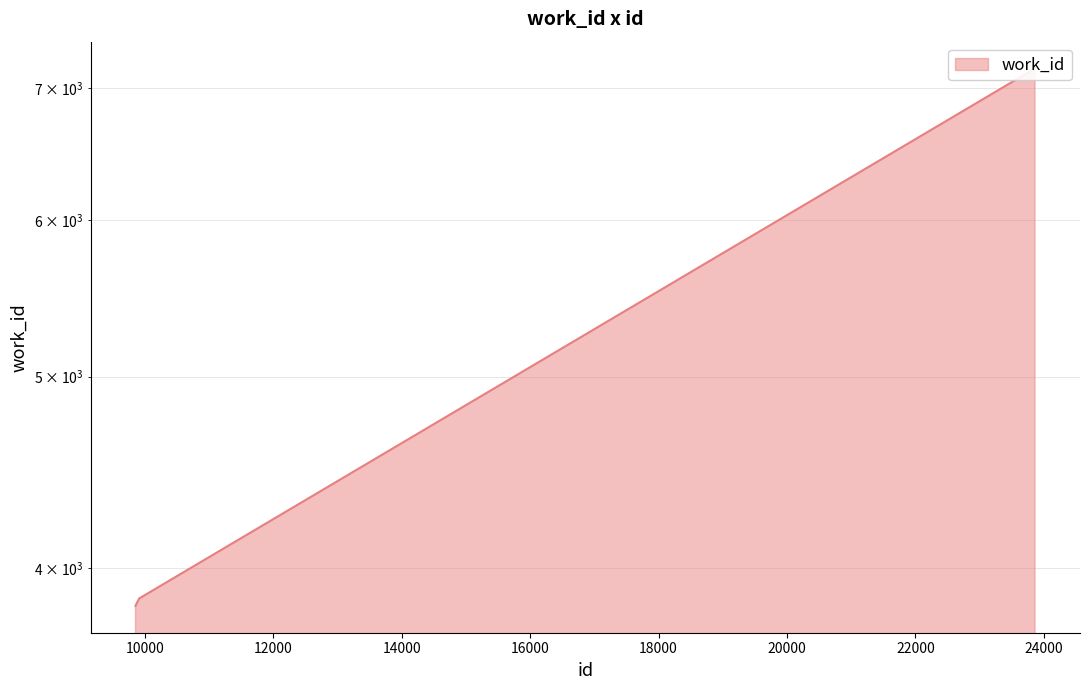

What is the sum of all values?

22013